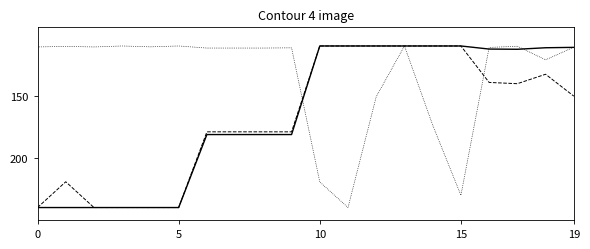

Count the number of categories in the chart.

20